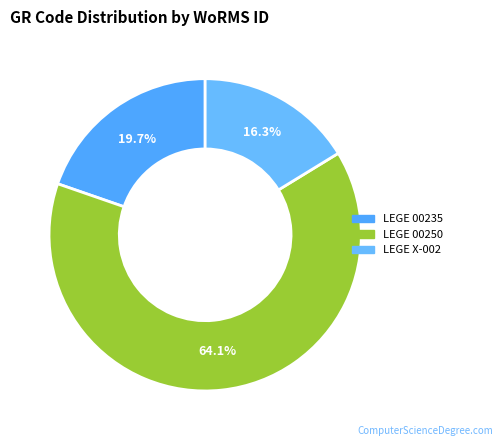

Count the number of slices in the pie.

3